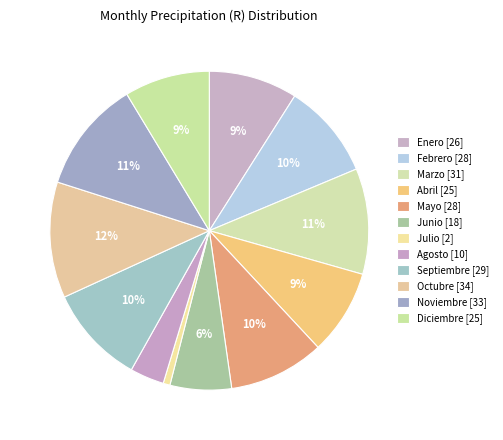

To the nearest percent, what percentage of the pie is Diciembre?

9%